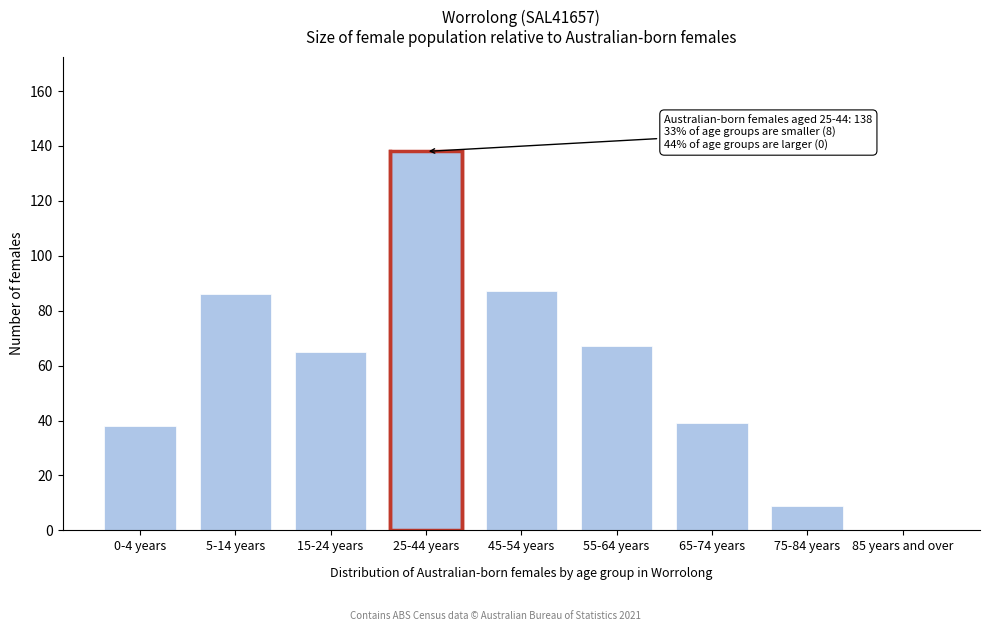

Reading left to right, transcribe all the data shown in this chart.

0-4 years=38	5-14 years=86	15-24 years=65	25-44 years=138	45-54 years=87	55-64 years=67	65-74 years=39	75-84 years=9	85 years and over=0